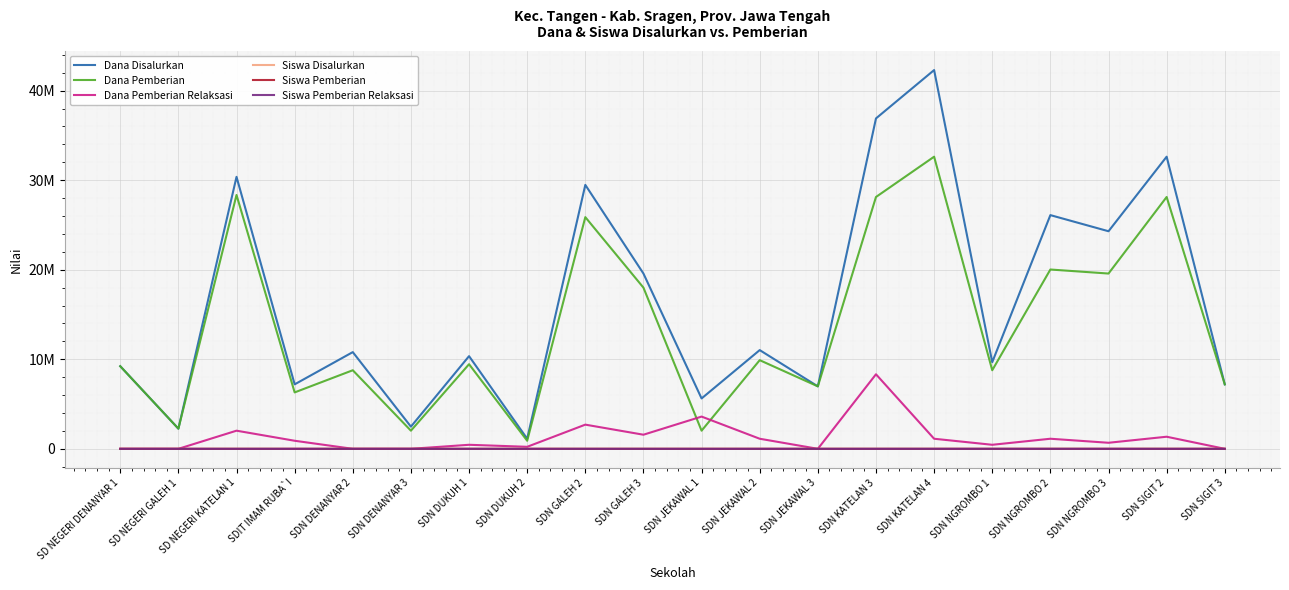

Which series has the largest total across all categories?

Dana Disalurkan